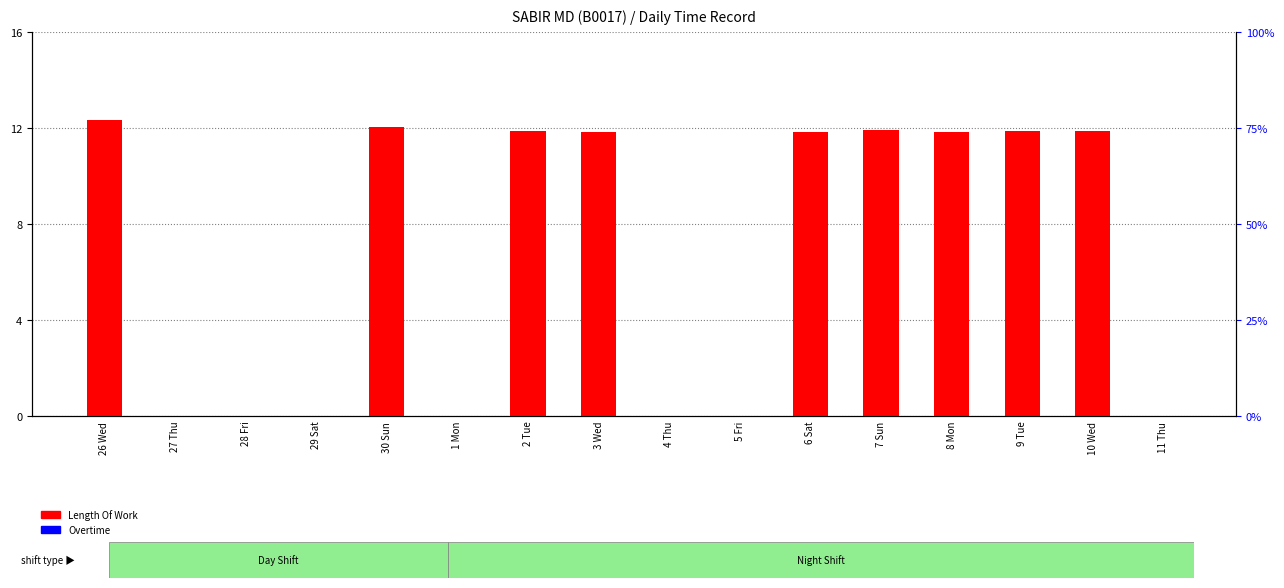

What value does the Length Of Work series have at 6 Sat?

11.8